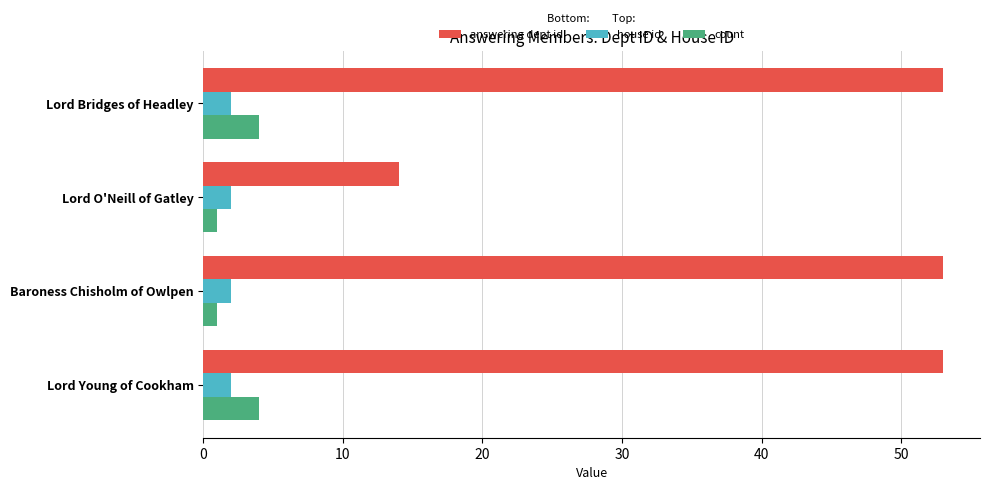

What is the lowest value of the answering dept id series?

14